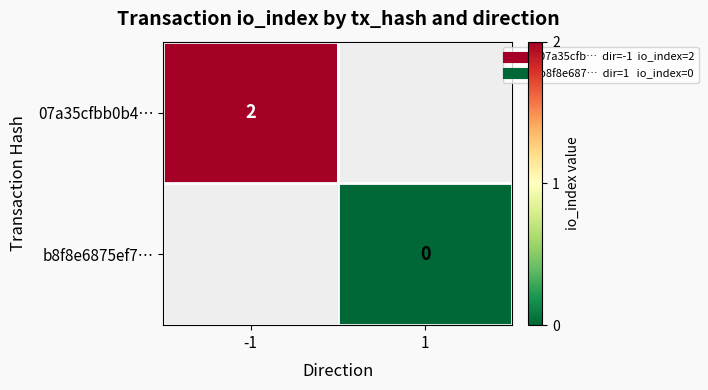

The value of 07a35cfbb0b4… at -1 is 2.0. True or false?

True